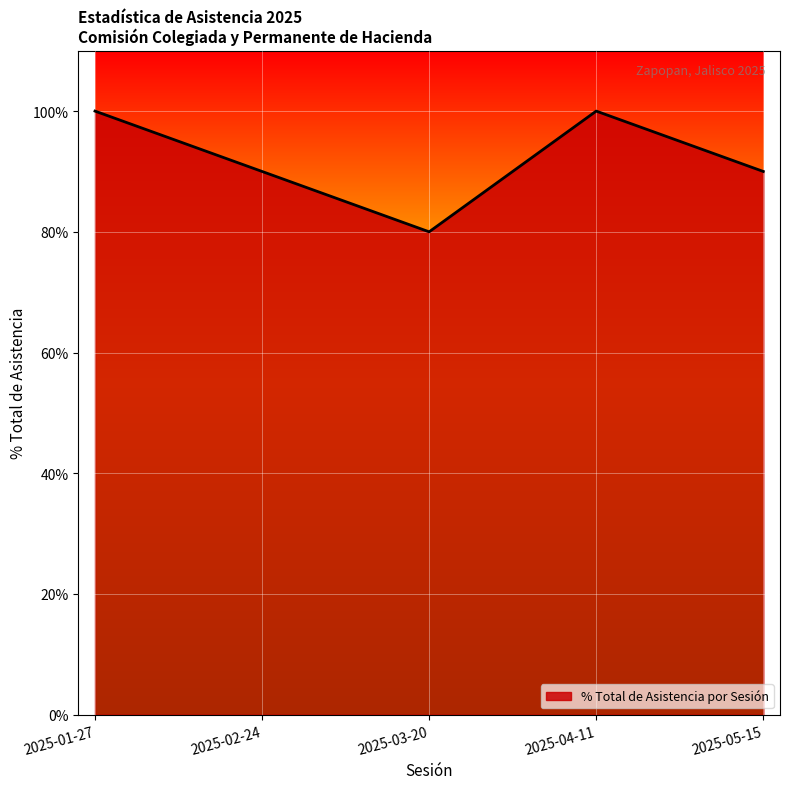

True or false: the data shows 90 at 2025-05-15.

True